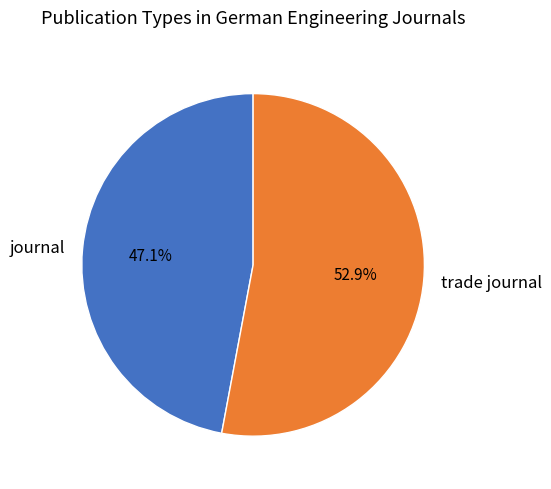

How much of the chart is everything except trade journal?

47.1%